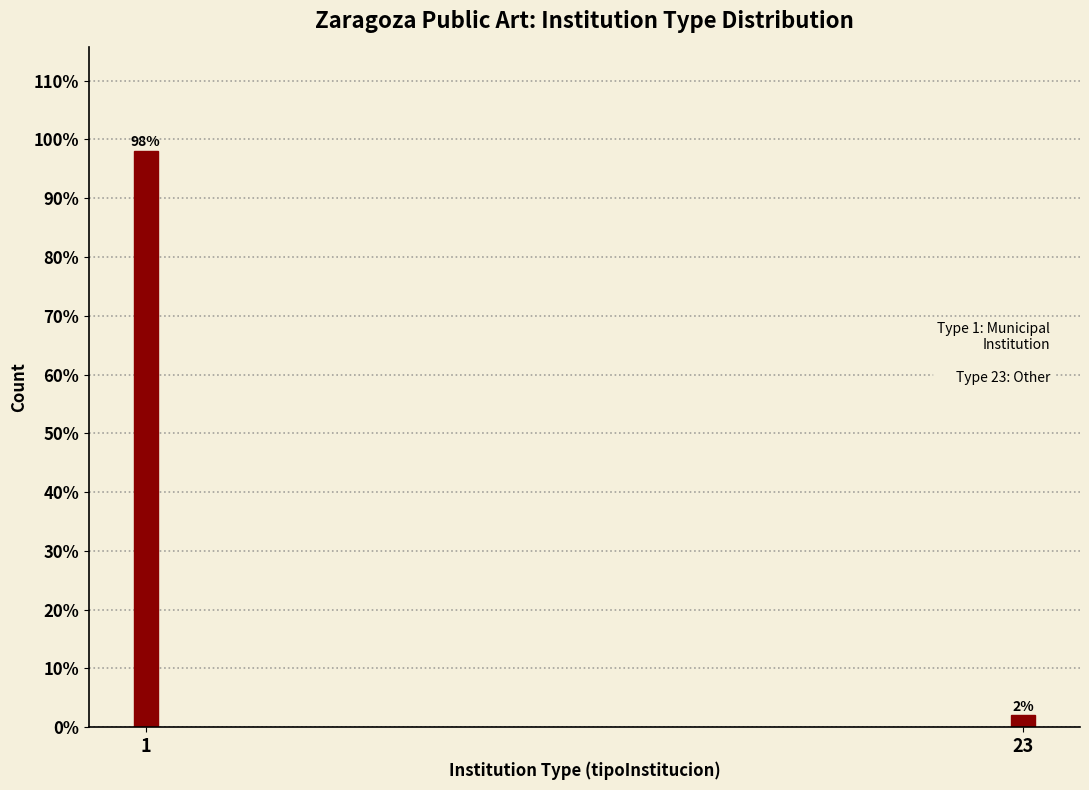

Reading left to right, what are all the values shown in this chart?

98	2